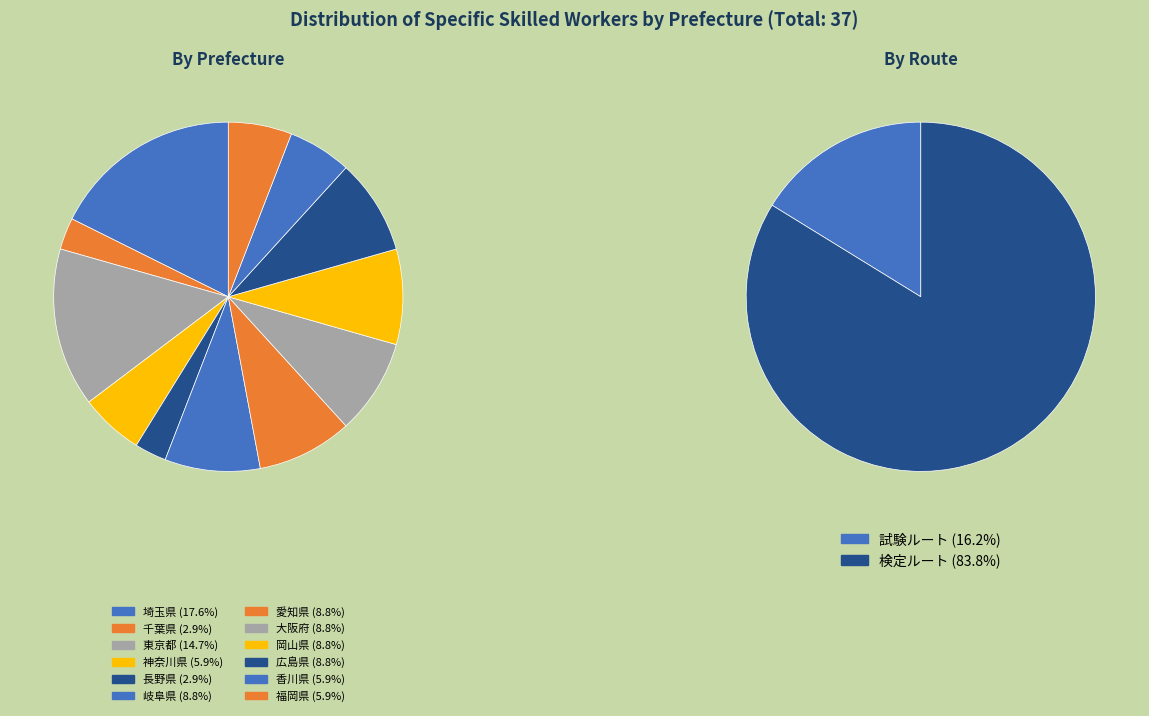

What percentage is the 千葉県 slice, to the nearest percent?

3%